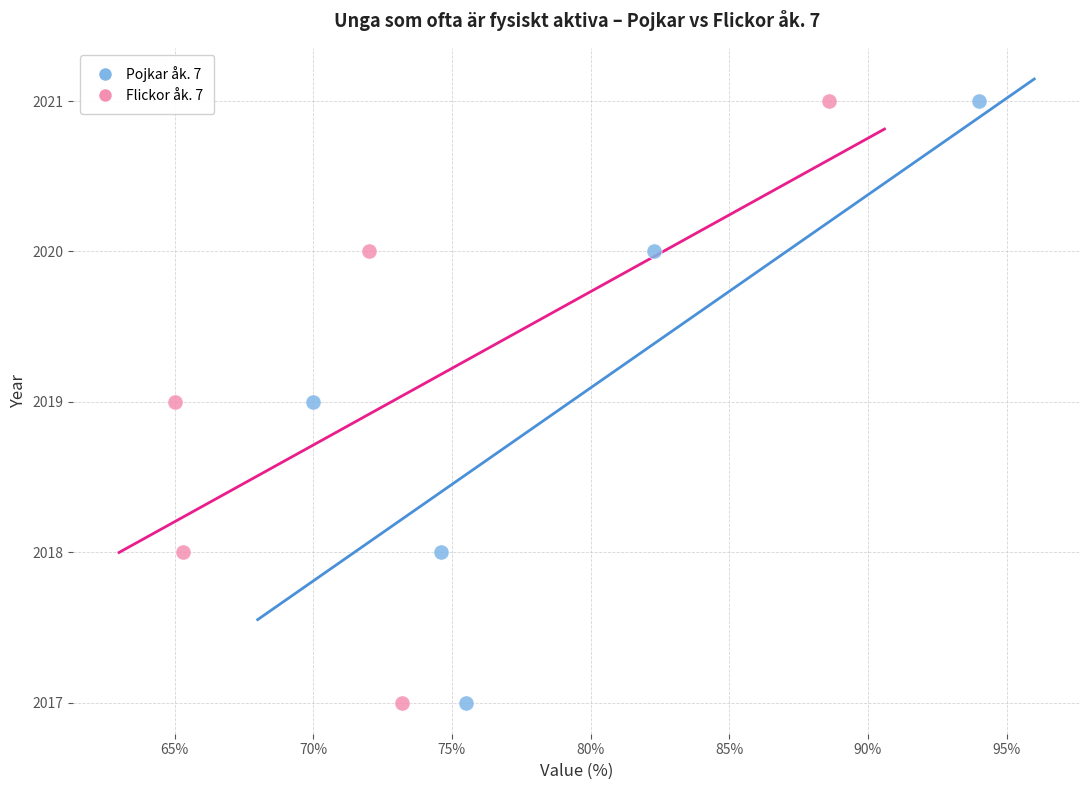

What are all the series names shown in the legend?

Pojkar åk. 7, Flickor åk. 7